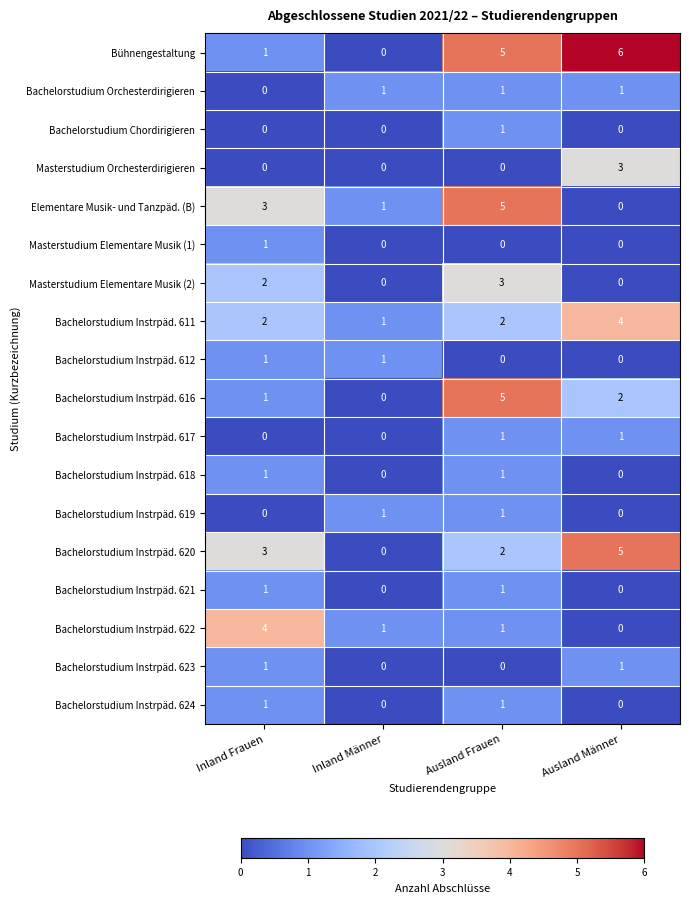

List the labels in order of Bachelorstudium Instrpäd. 616 value, largest first.

Ausland Frauen, Ausland Männer, Inland Frauen, Inland Männer